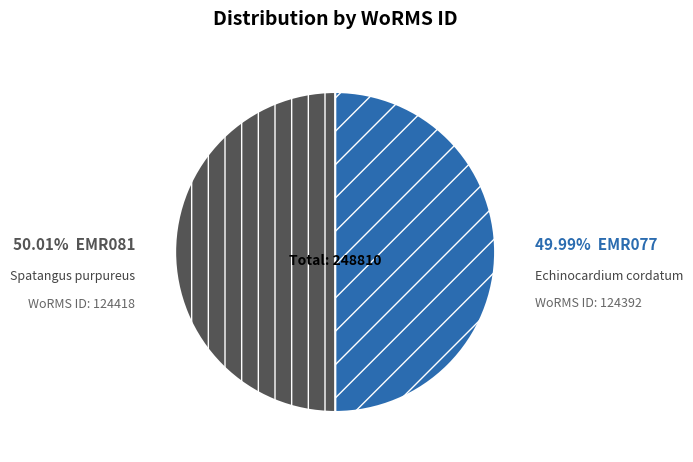

Is there a majority slice in this chart?

Yes